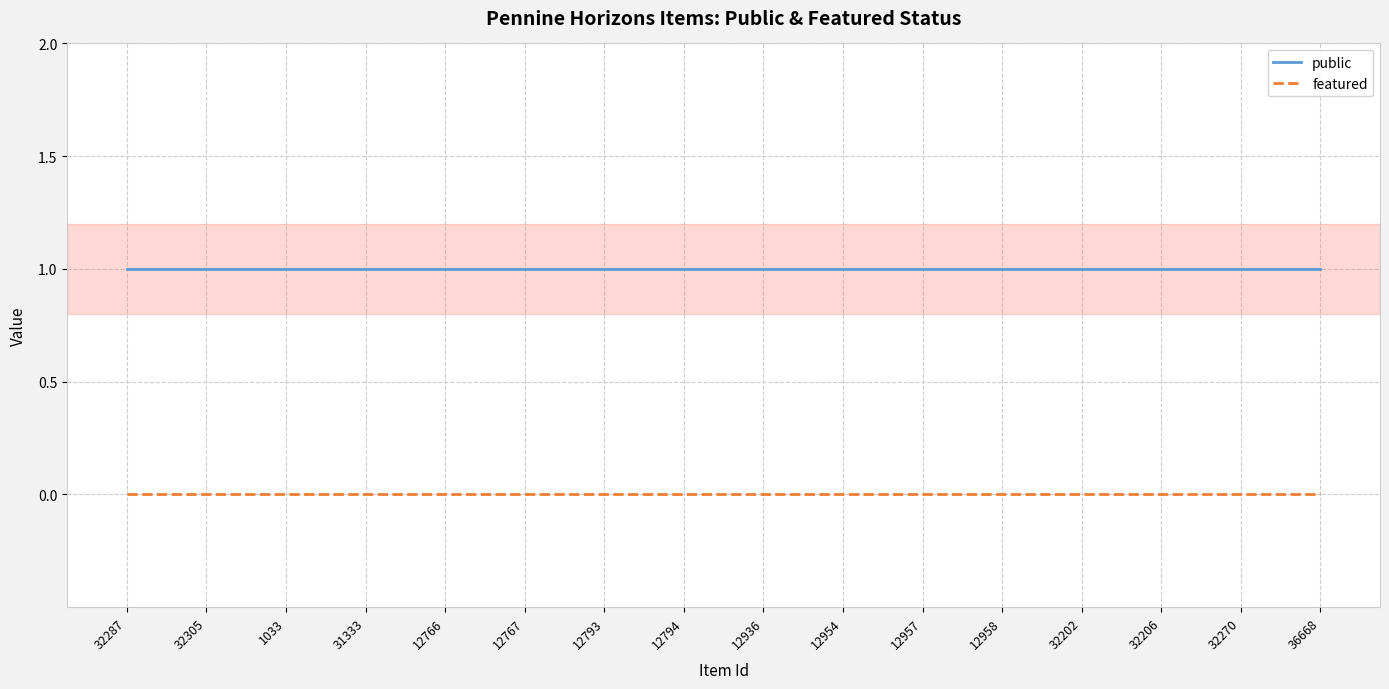

List the series in order of their peak value, highest first.

public, featured